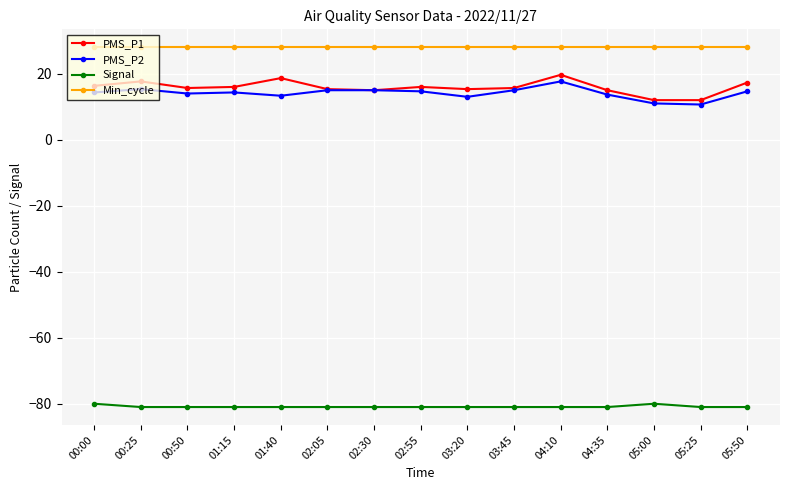

What is the label of the 6th point from the right?

03:45